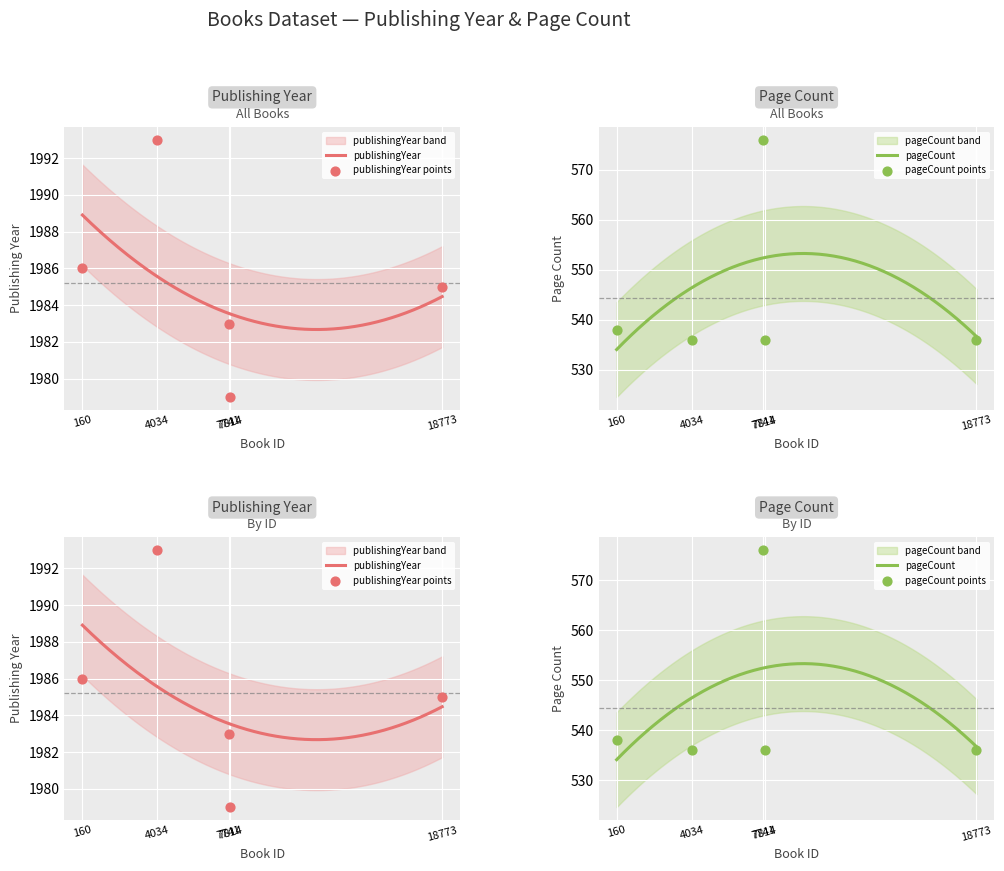

Which series has the largest Y range (max minus min)?

pageCount